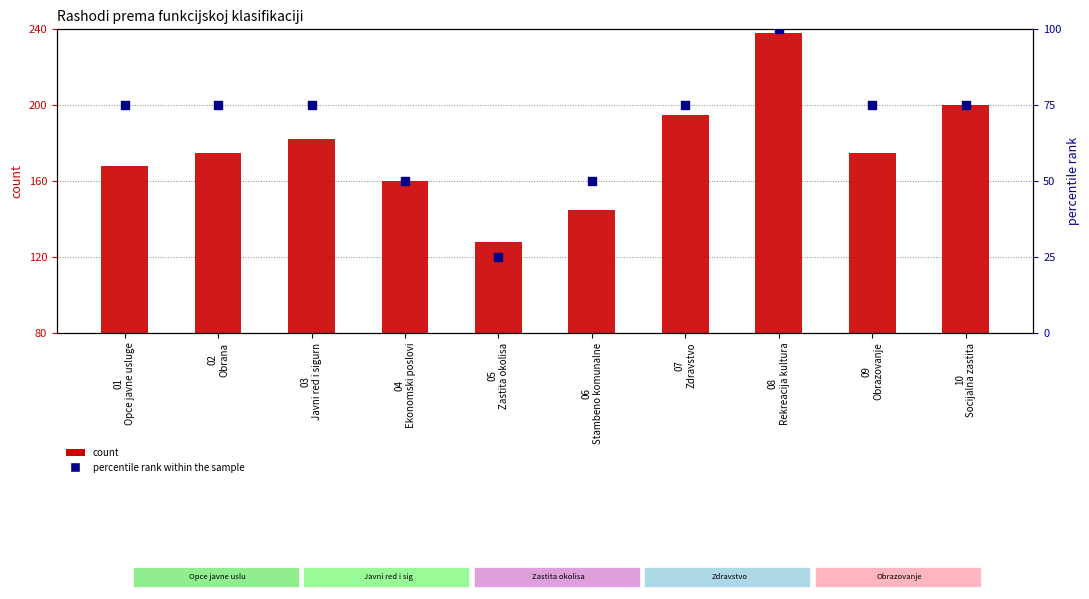

At which category is the sum across all series the highest?

08
Rekreacija kultura